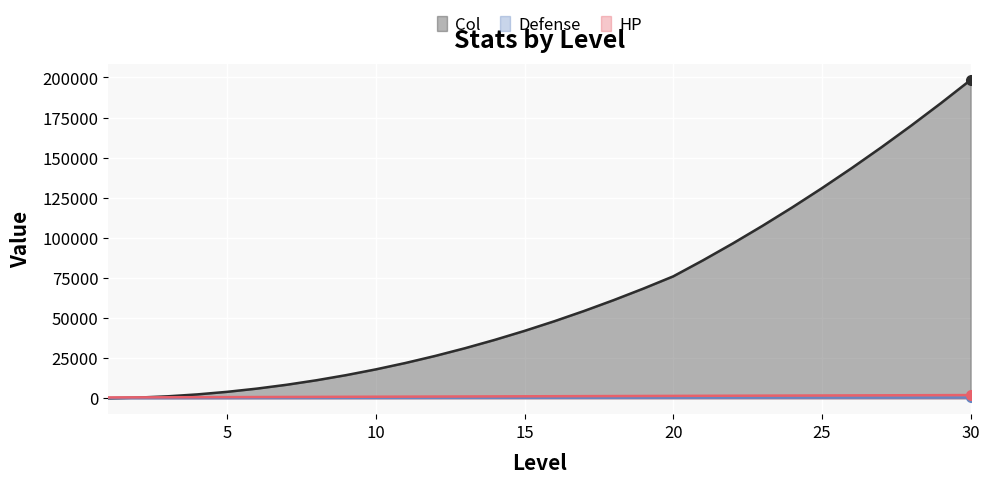

Is it true that HP equals 1113 at 13?

True